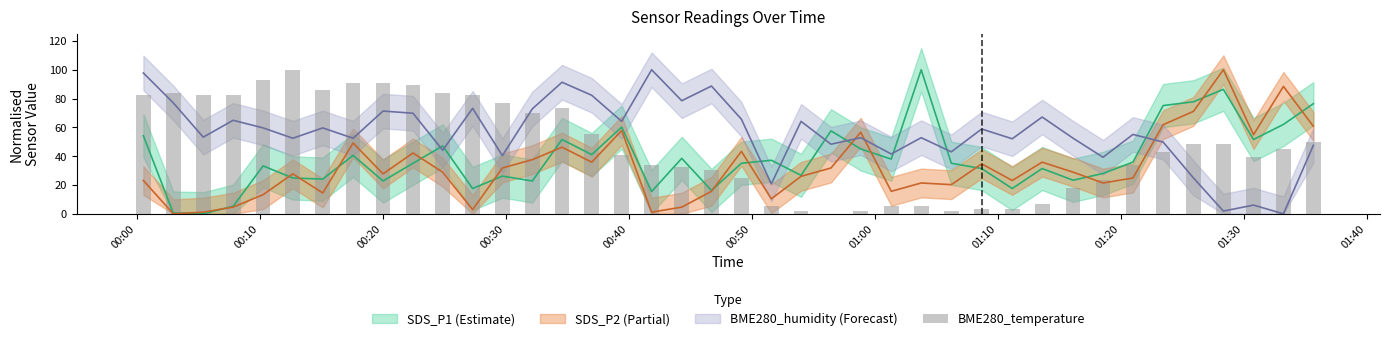

Are the bars horizontal?

No